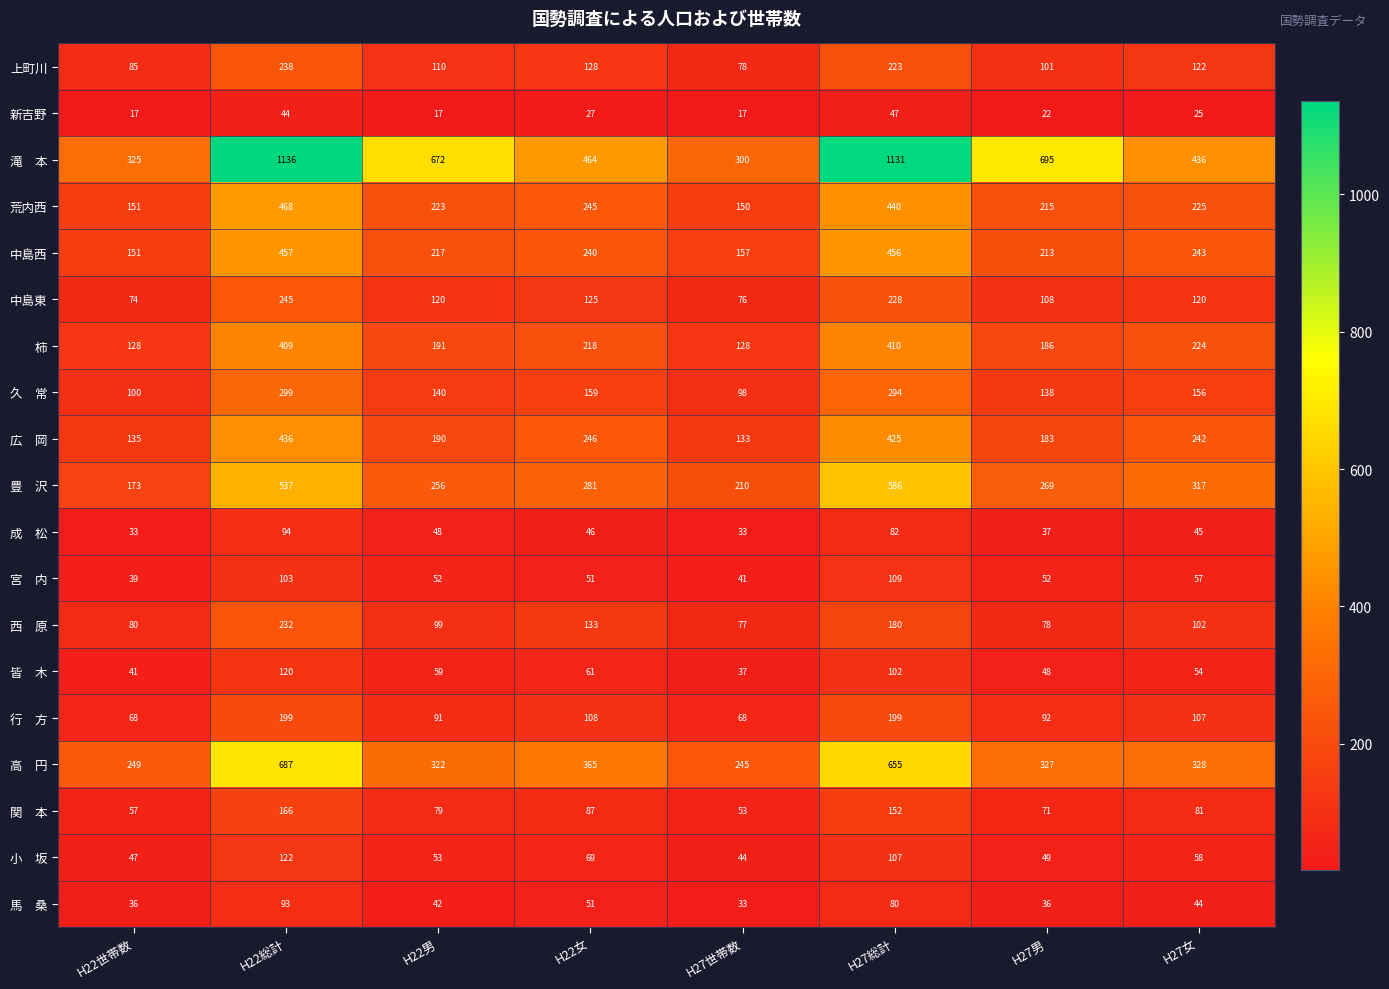

What is the difference between the highest and lowest values at H27世帯数?

283